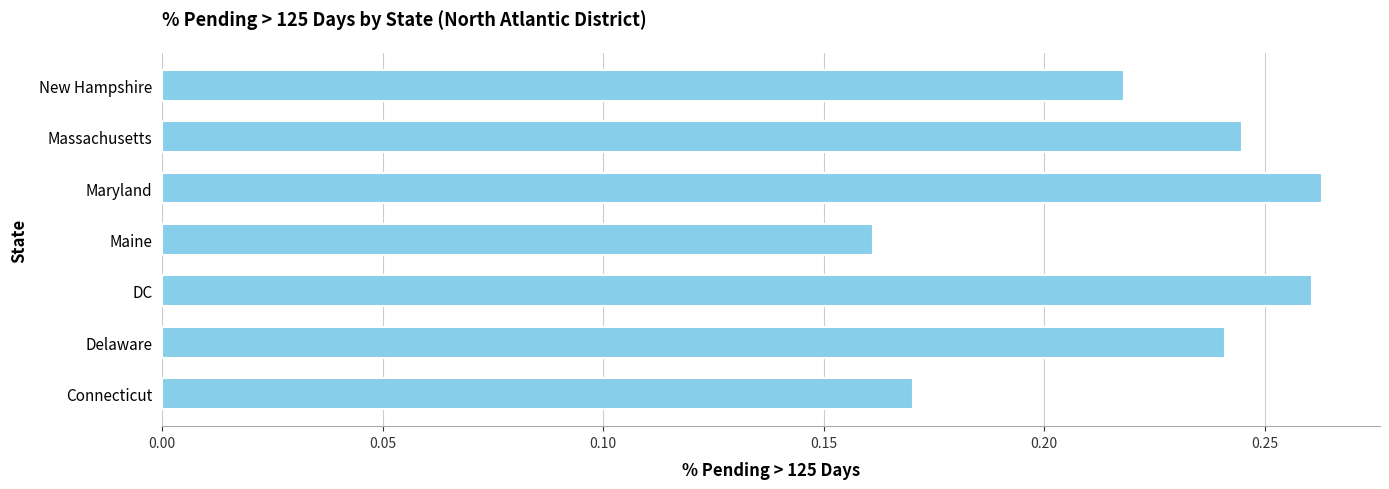

The chart shows a value of 0.1 at Delaware. True or false?

False